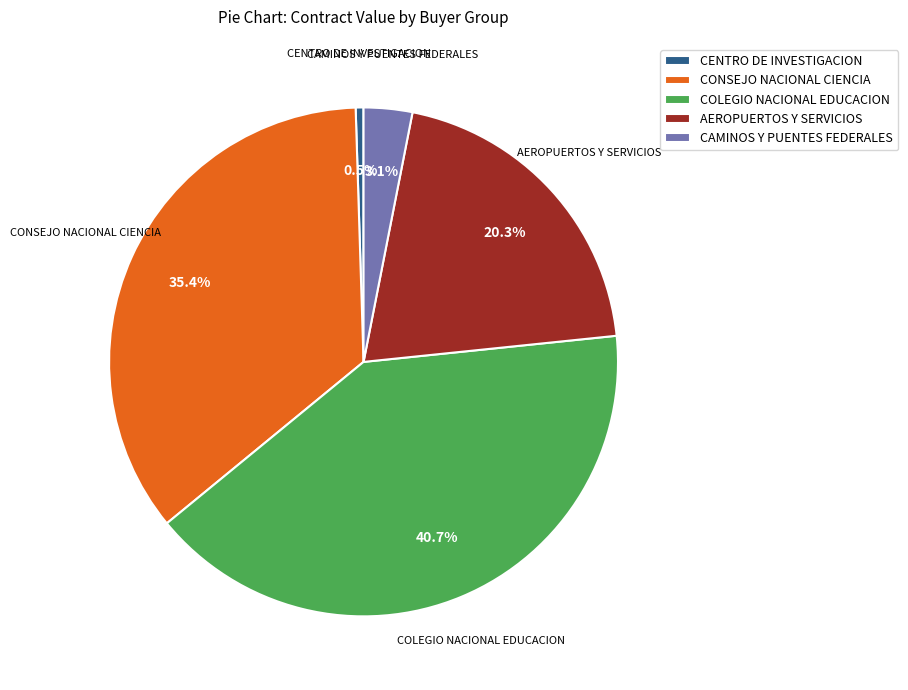

Count the number of slices in the pie.

5